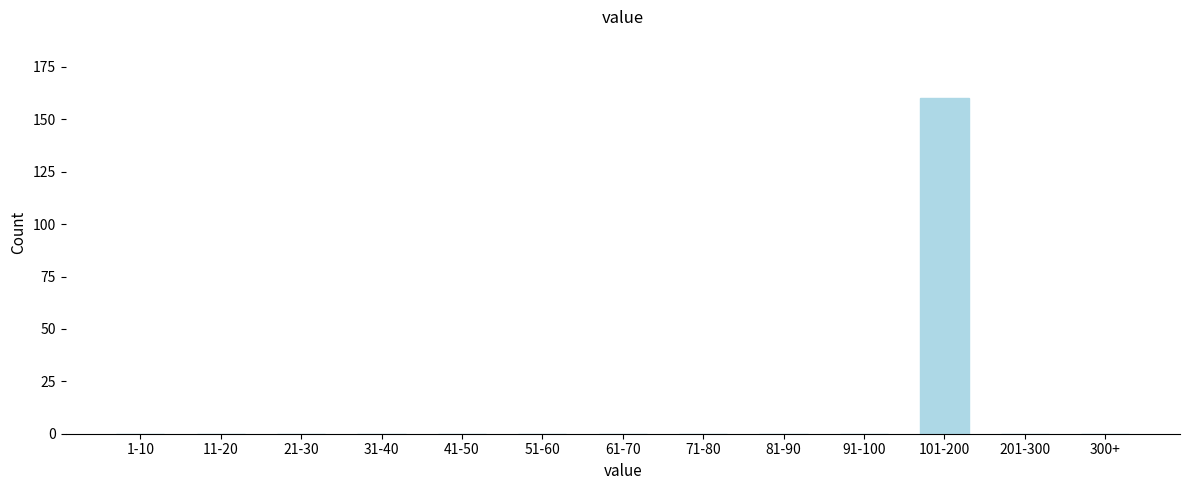

Reading left to right, what are all the values shown in this chart?

1-10=0	11-20=0	21-30=0	31-40=0	41-50=0	51-60=0	61-70=0	71-80=0	81-90=0	91-100=0	101-200=160	201-300=0	300+=0